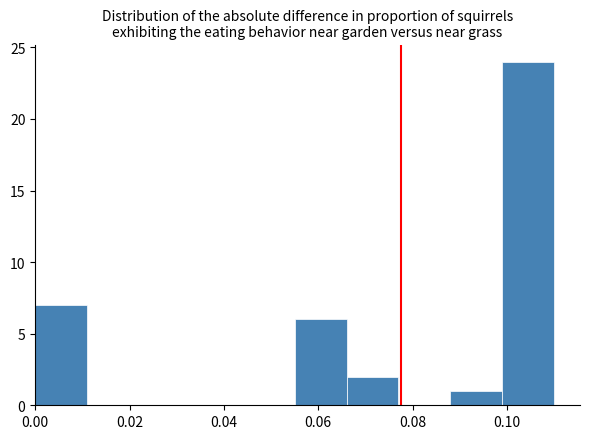

Reading left to right, list every bar in this chart as the range it spans on the x-axis followed by its height. Neither the bar edges nor the heights are printed on the chart, so give them approximately, as read against the axes.

0.000 to 0.011: 7
0.011 to 0.022: 0
0.022 to 0.033: 0
0.033 to 0.044: 0
0.044 to 0.055: 0
0.055 to 0.066: 6
0.066 to 0.077: 2
0.077 to 0.088: 0
0.088 to 0.099: 1
0.099 to 0.110: 24